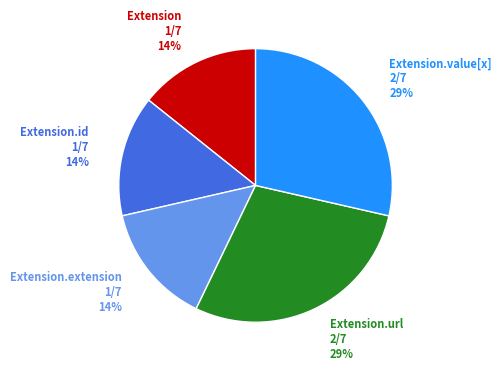

To the nearest percent, what is the average slice percentage?

20%